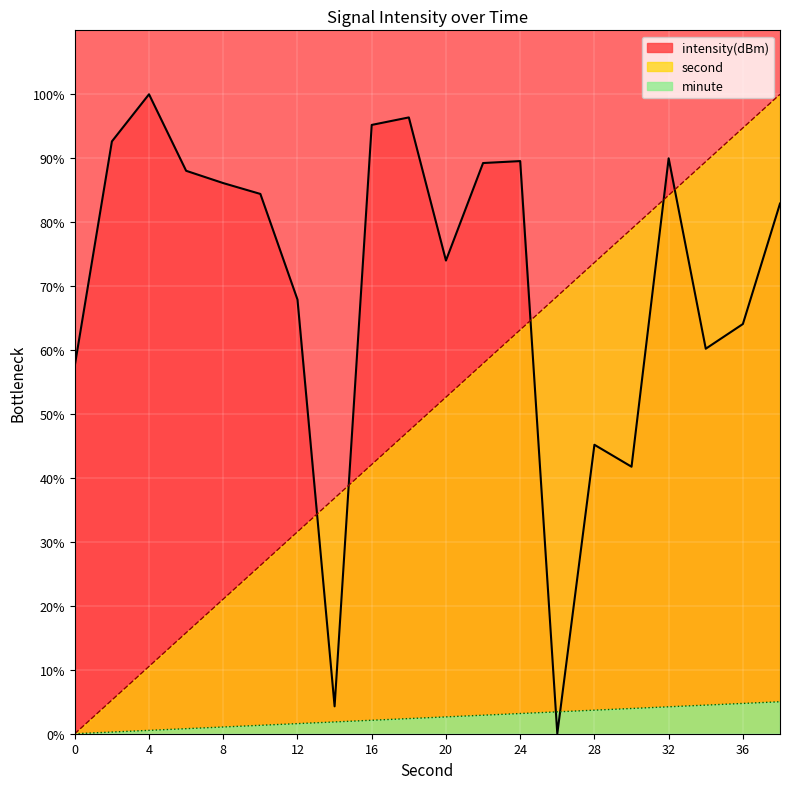

How many lines are shown in the chart?

3